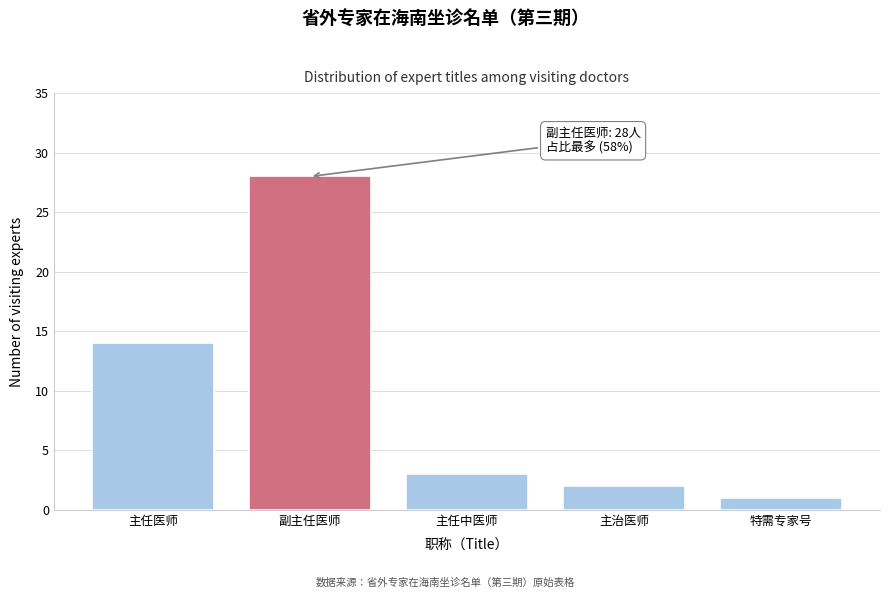

Reading right to left, transcribe all the data shown in this chart.

特需专家号=1	主治医师=2	主任中医师=3	副主任医师=28	主任医师=14